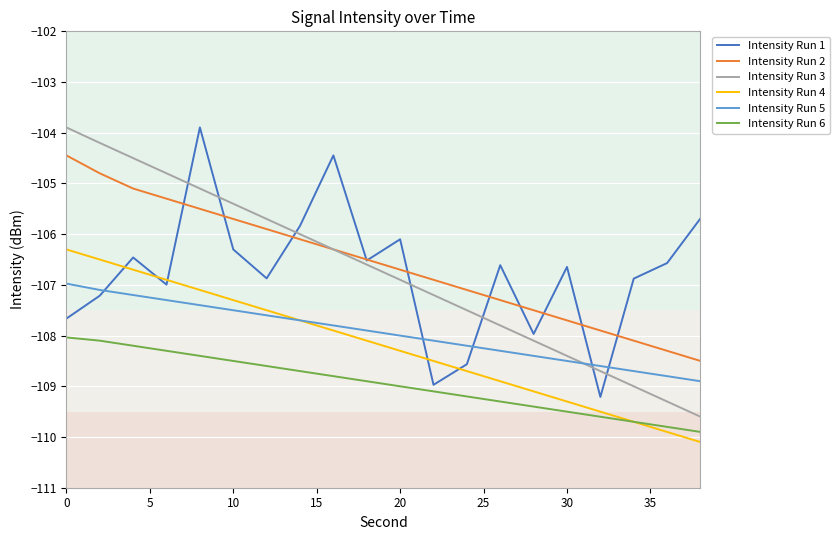

What is the highest value of the Intensity Run 1 series?

-103.9